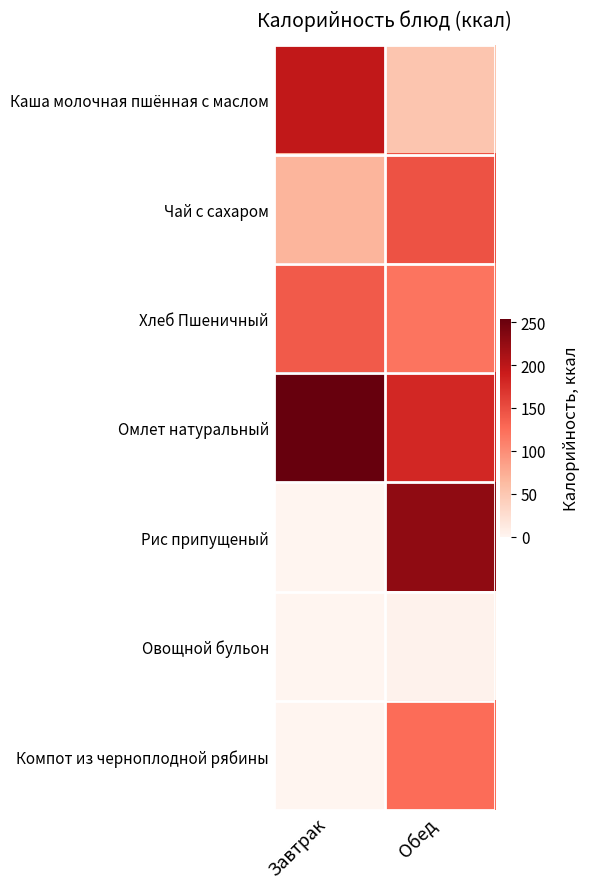

Reading left to right, what are all the values shown in this chart?

Каша молочная пшённая с маслом: Завтрак=196.0	Обед=52.4
Чай с сахаром: Завтрак=67.9	Обед=145.9
Хлеб Пшеничный: Завтрак=140.6	Обед=119.4
Омлет натуральный: Завтрак=254.0	Обед=180.5
Рис припущеный: Завтрак=0.0	Обед=227.7
Овощной бульон: Завтрак=0.0	Обед=3.4
Компот из черноплодной рябины: Завтрак=0.0	Обед=125.6